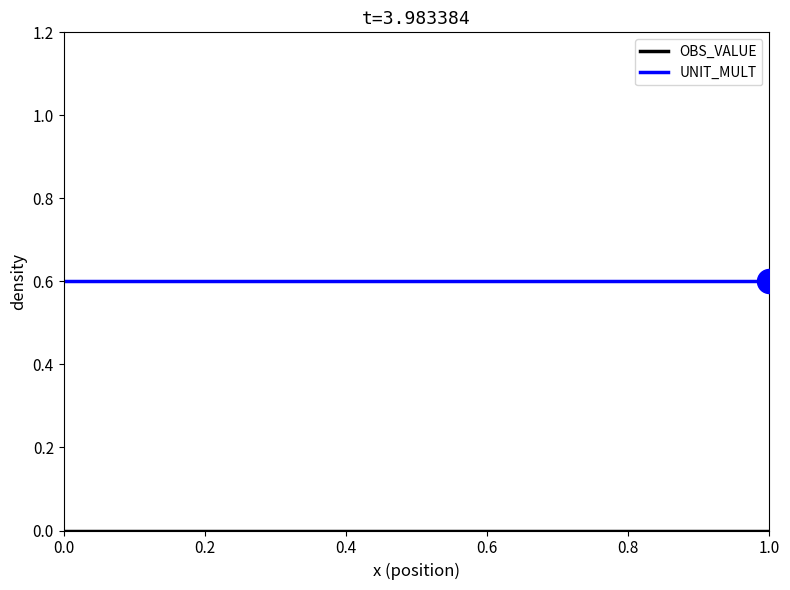

Which series has the largest total across all categories?

UNIT_MULT